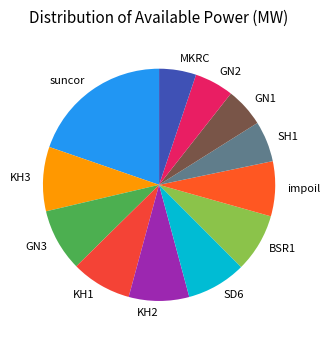

The GN2 slice represents 1% of the pie. True or false?

False